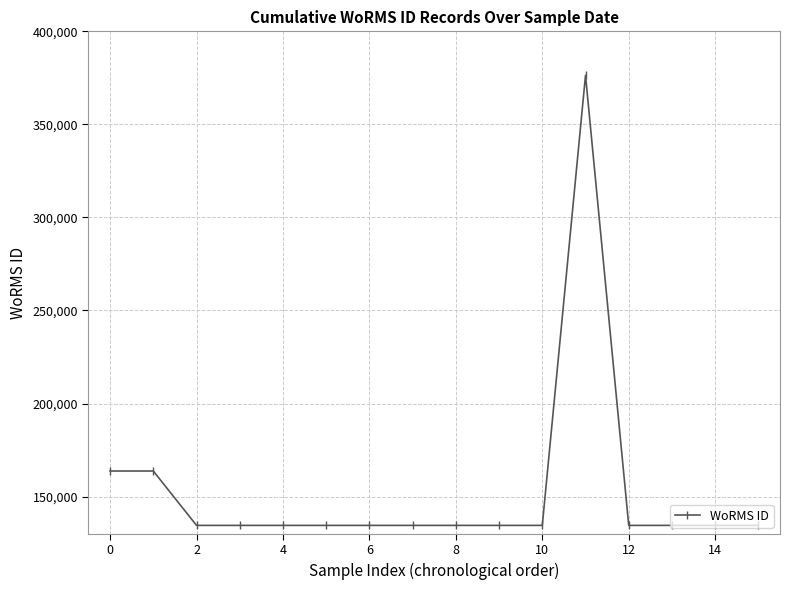

What is the value of the 11th point from the left?

134526